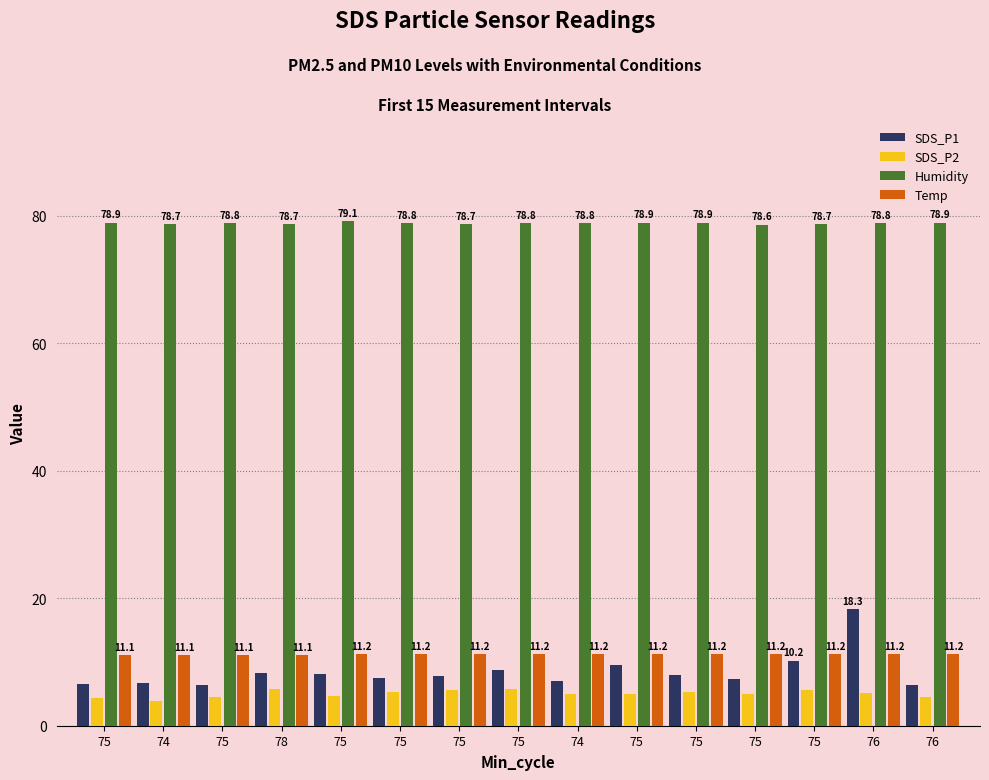

Rank the series at 75 from highest to lowest value.

Humidity, Temp, SDS_P1, SDS_P2